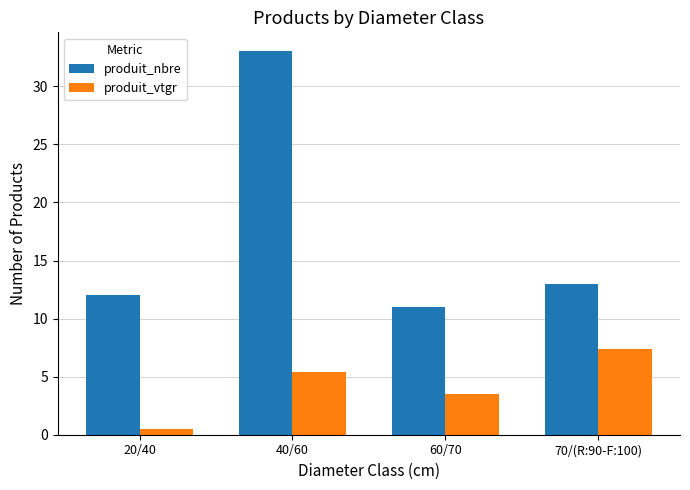

At how many categories does at least one series exceed 26?

1